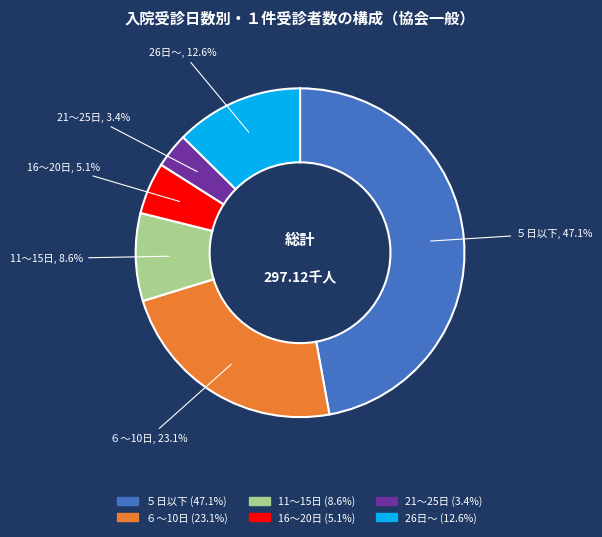

Rank the categories by value from highest to lowest.

５日以下, ６～10日, 26日～, 11～15日, 16～20日, 21～25日